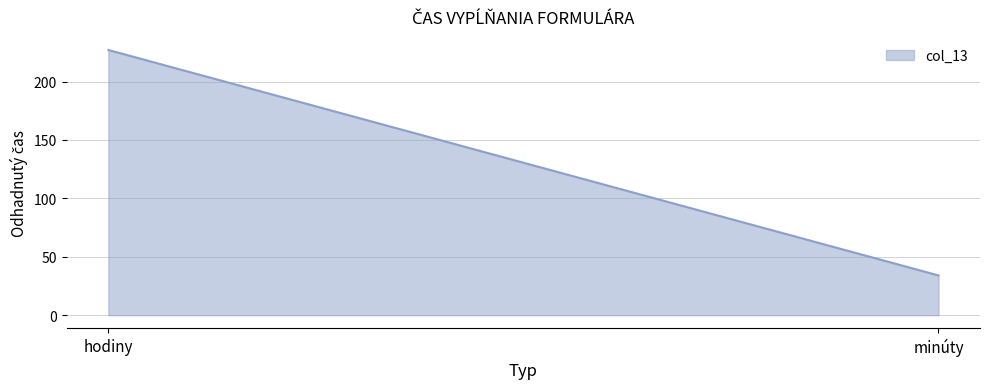

What is the sum of the values at minúty and hodiny?

261